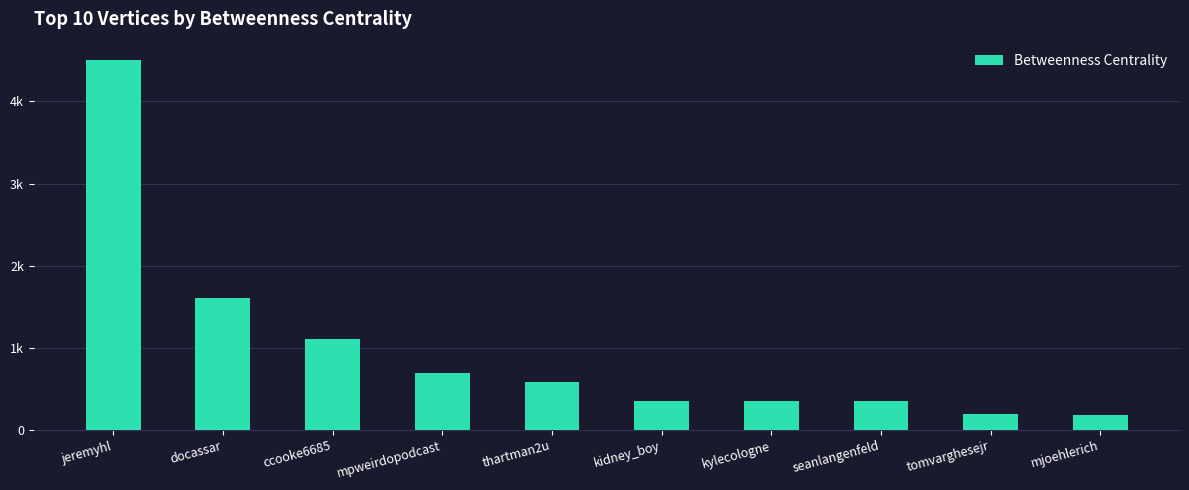

What is the maximum value shown in the chart?

4500.8